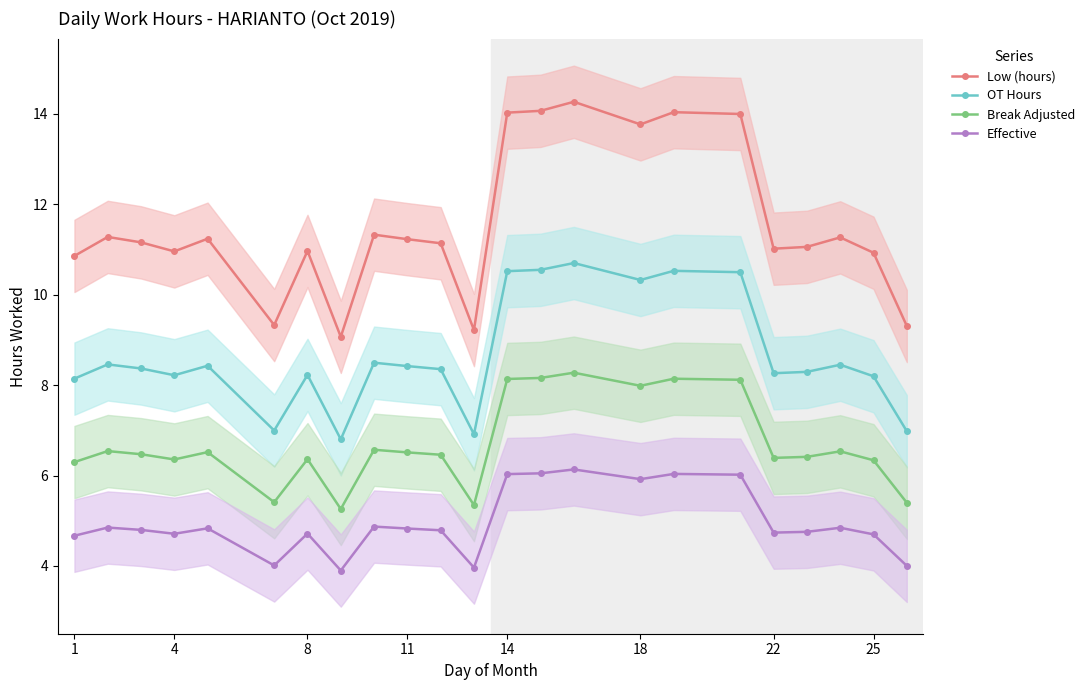

What is the maximum value for OT Hours?

10.7